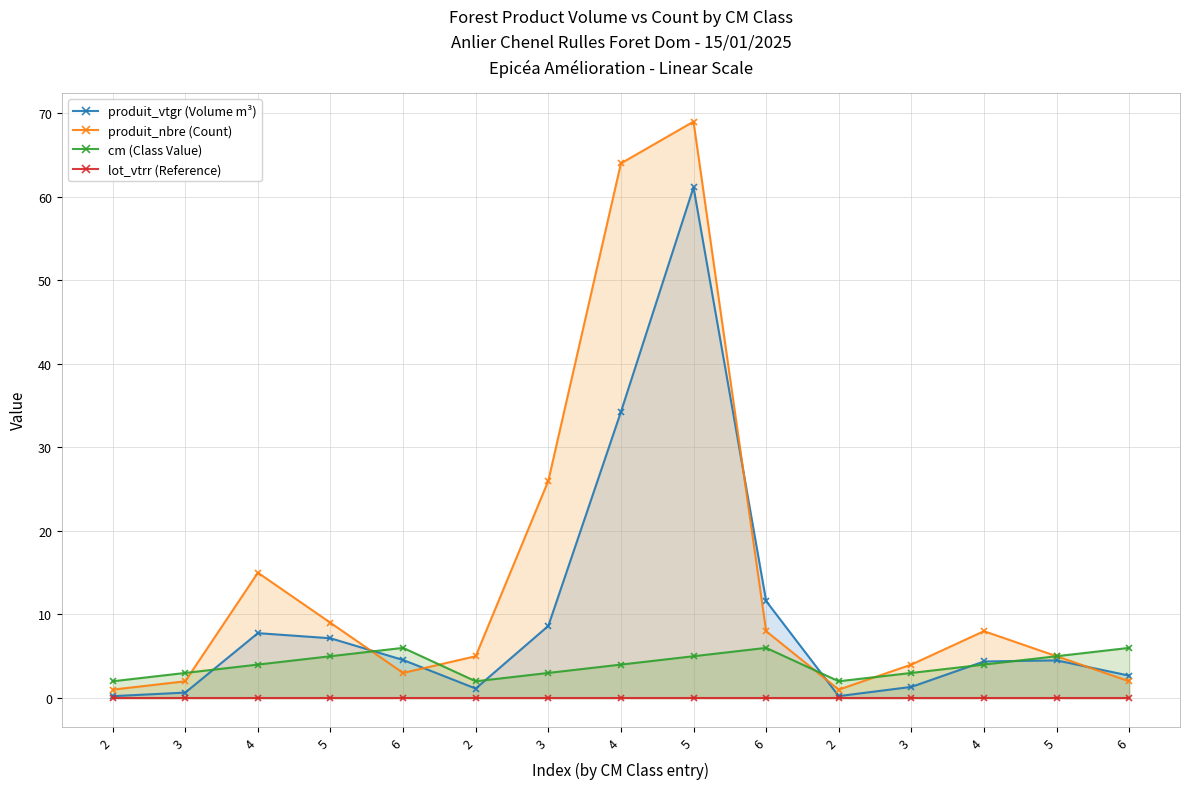

At which label is cm (Class Value) closest to 4?

4